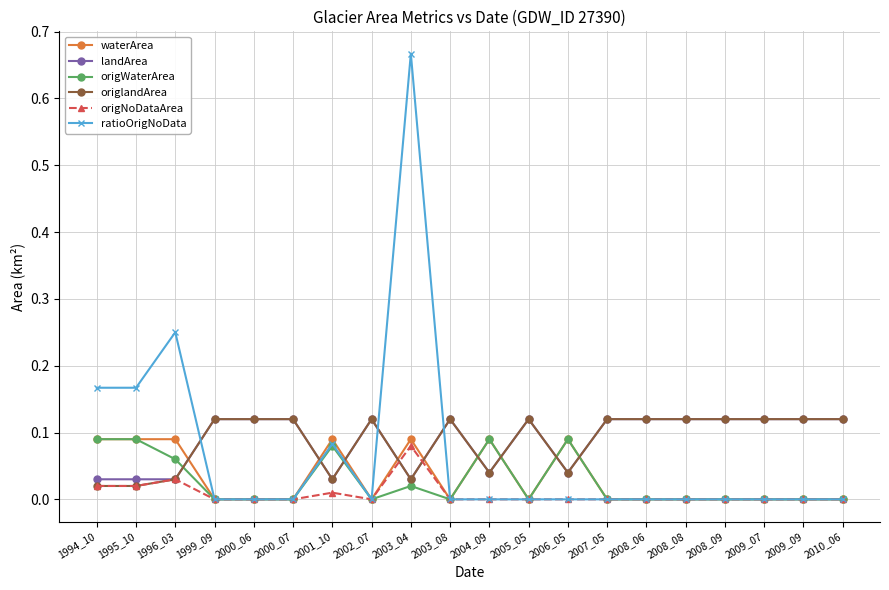

Which series has the largest range (max minus min)?

ratioOrigNoData